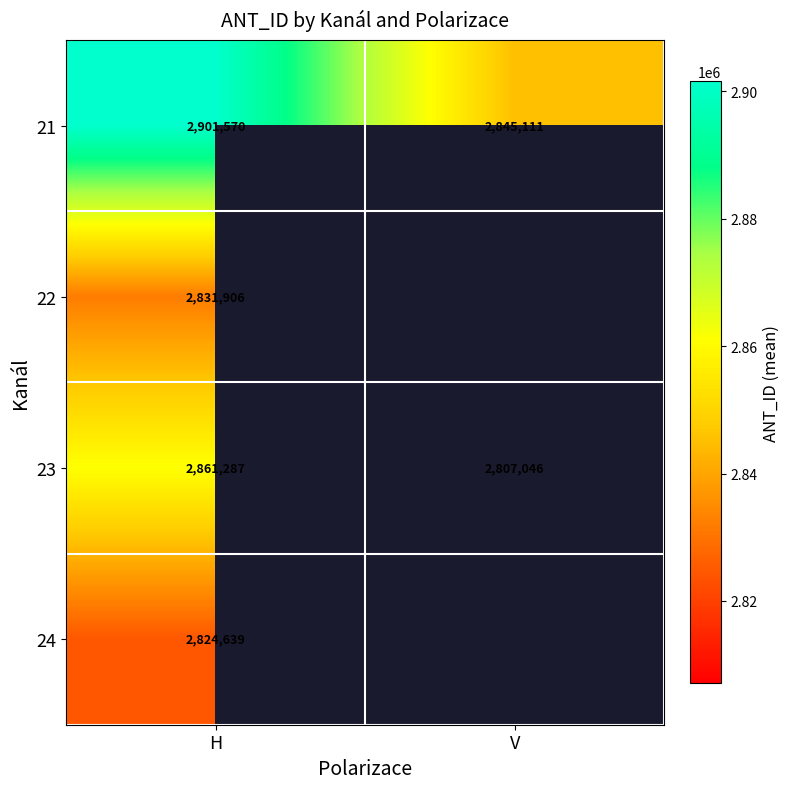

Rank the categories by 21 value from highest to lowest.

H, V